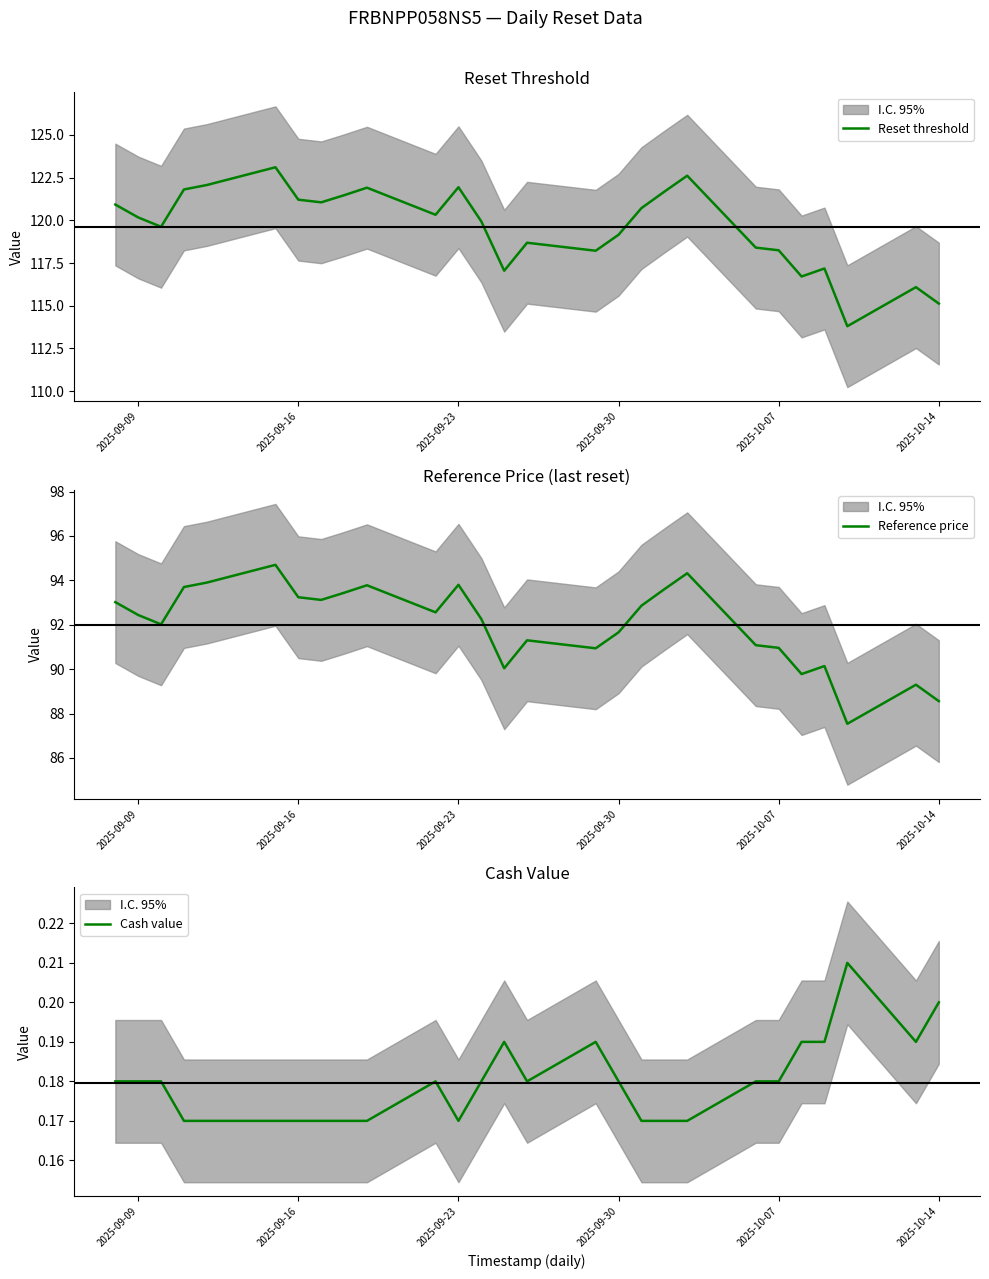

The Cash value series shows 0.2 at 2025-10-14. True or false?

True